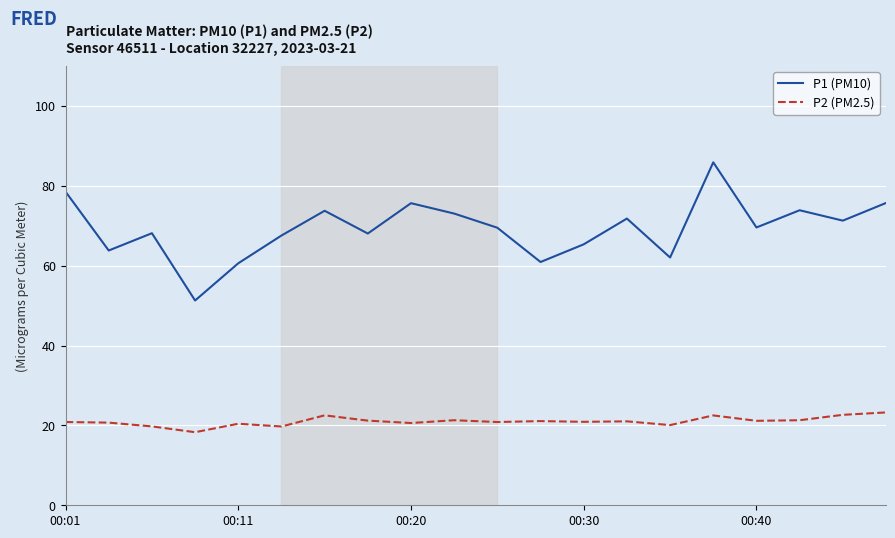

What is the greatest value displayed?

85.9